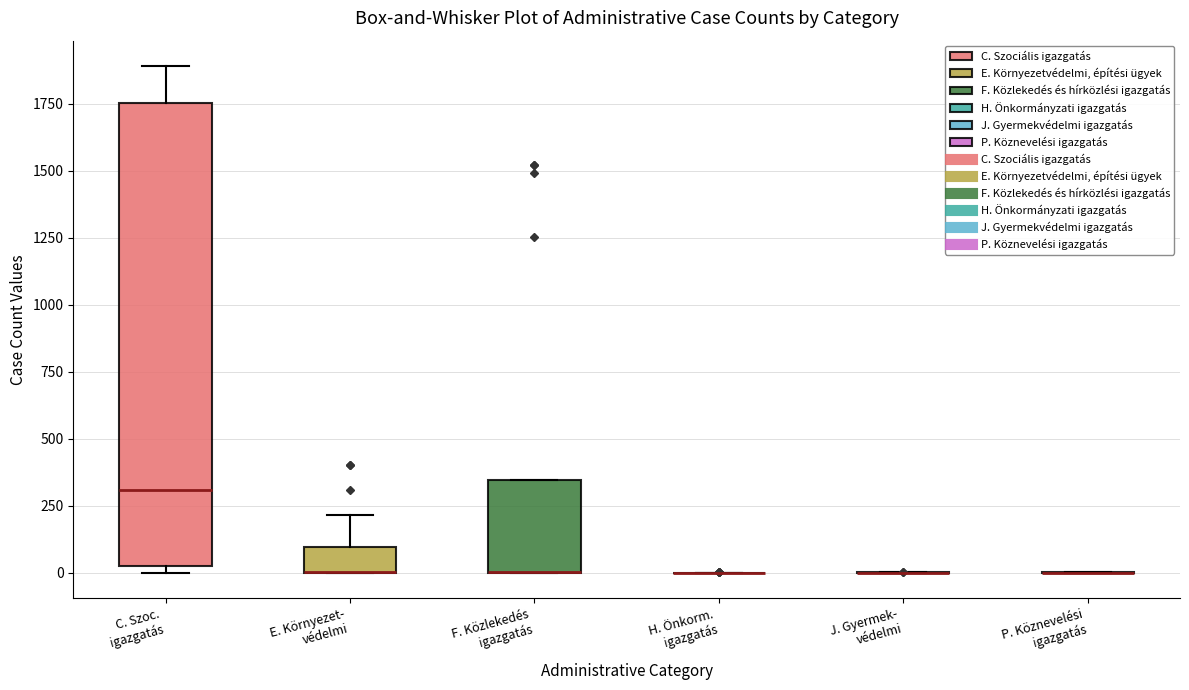

Which box is the tallest, from its lower edge to its upper edge?

C. Szoc. igazgatás